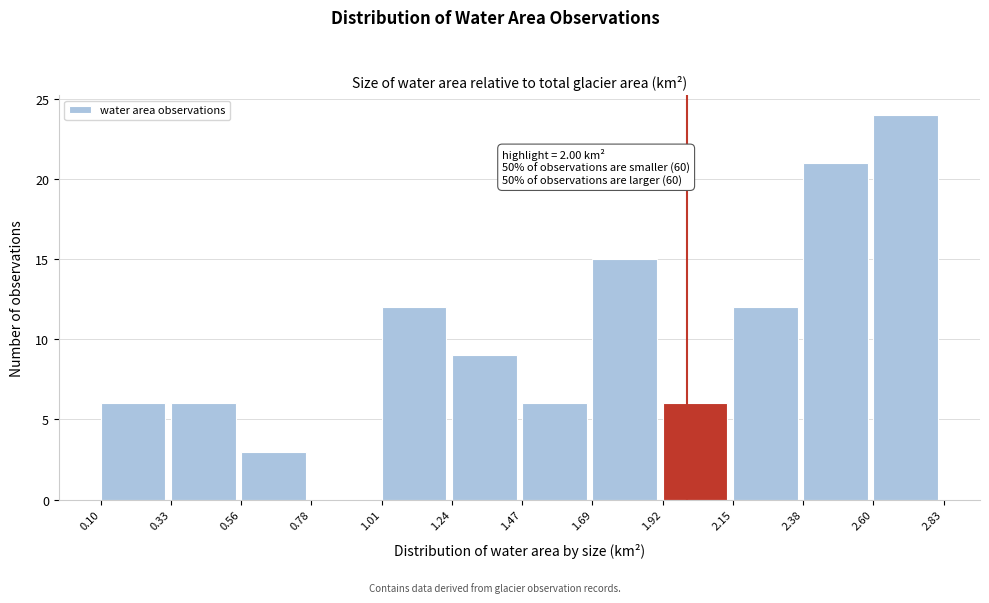

Over which range of the x-axis is the bar tallest?

2.60 to 2.83